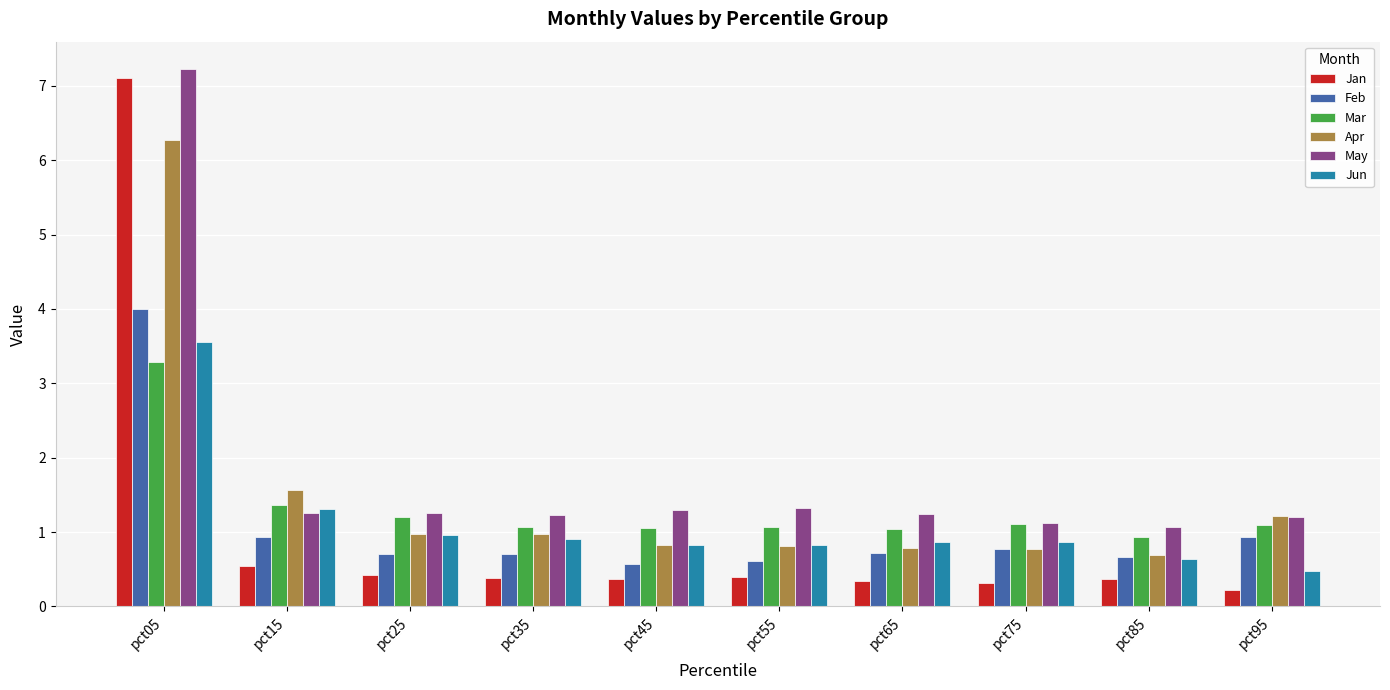

At which label is Mar closest to 2?

pct15